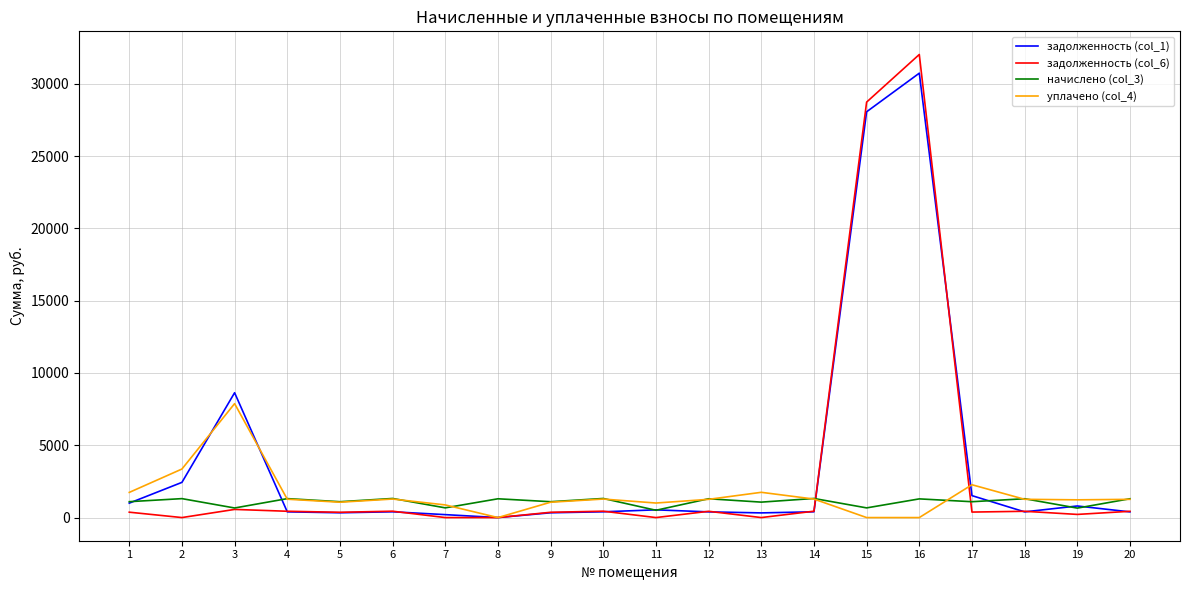

What is the spread (max minus min) of values at 10?

921.6